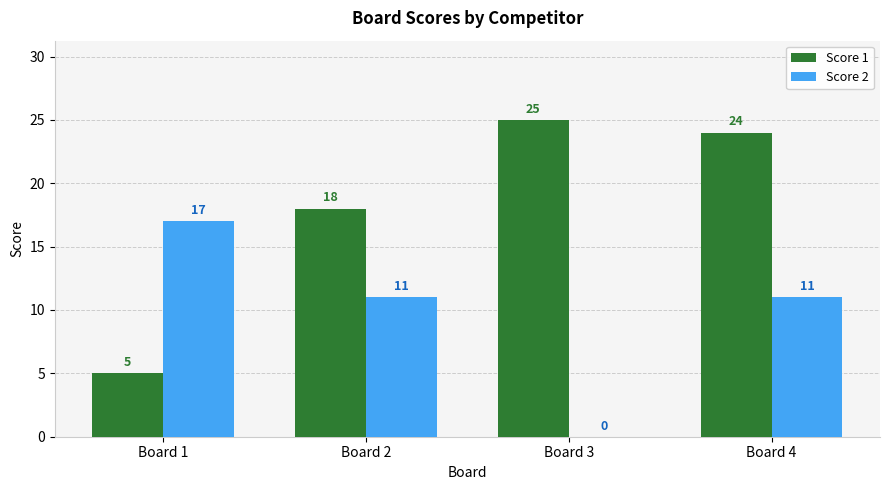

How many groups of bars are there?

4